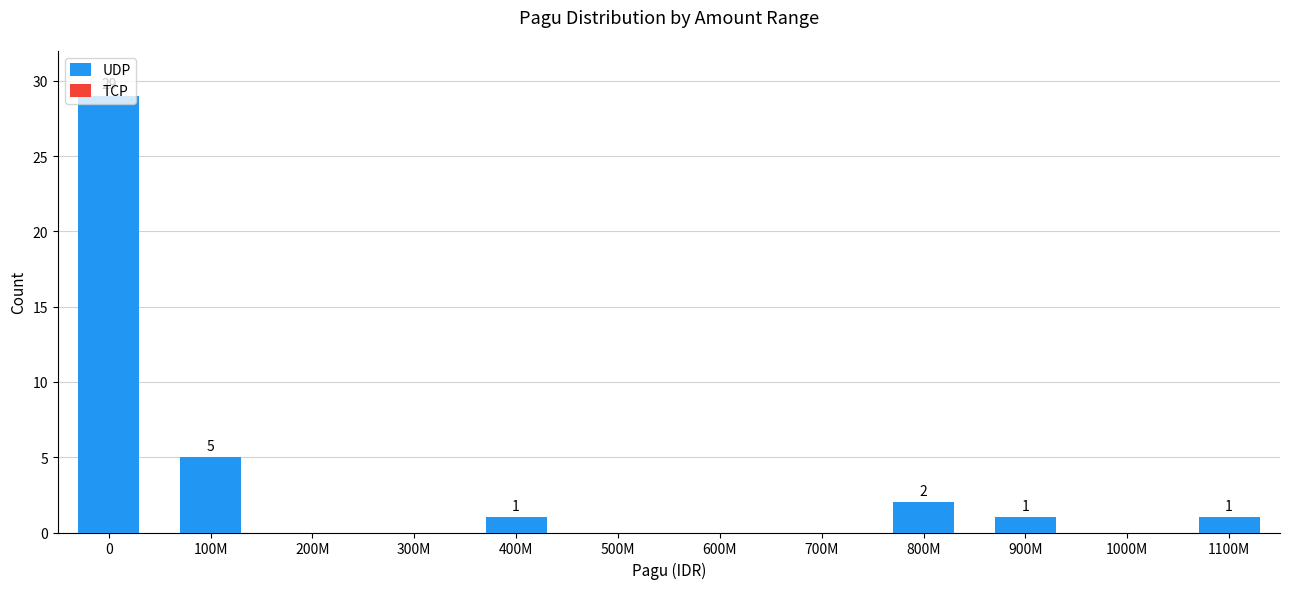

What is the change in value from 0 to 100M?

-24